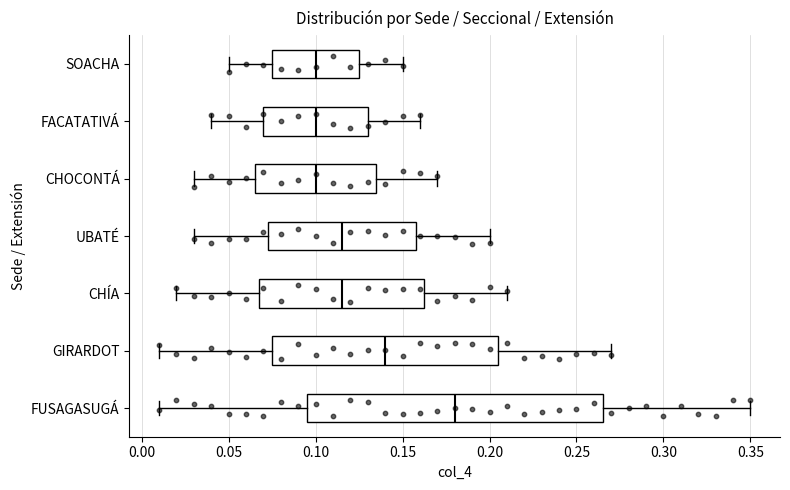

Reading bottom to top, transcribe this box plot: for each box, give where its median line is, the range the box spans, and where its two whiskers end, as read against the x-axis. The values are not printed on the chart, so give them approximately, as read against the axis.

FUSAGASUGÁ: median 0.180, box 0.095 to 0.265, whiskers 0.010 to 0.350
GIRARDOT: median 0.140, box 0.075 to 0.205, whiskers 0.010 to 0.270
CHÍA: median 0.115, box 0.070 to 0.165, whiskers 0.020 to 0.210
UBATÉ: median 0.115, box 0.075 to 0.160, whiskers 0.030 to 0.200
CHOCONTÁ: median 0.100, box 0.065 to 0.135, whiskers 0.030 to 0.170
FACATATIVÁ: median 0.100, box 0.070 to 0.130, whiskers 0.040 to 0.160
SOACHA: median 0.100, box 0.075 to 0.125, whiskers 0.050 to 0.150